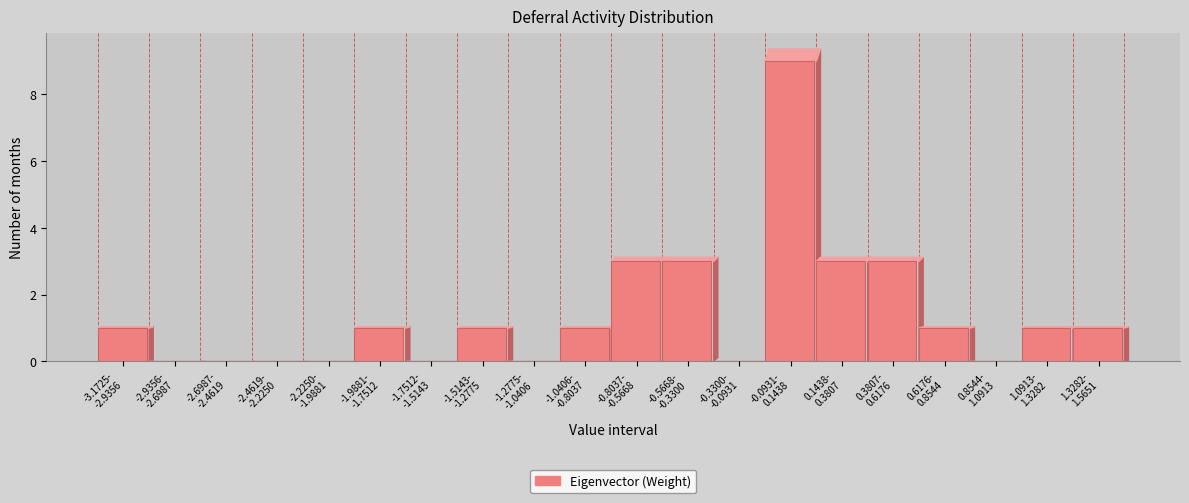

What is the greatest value displayed?

9